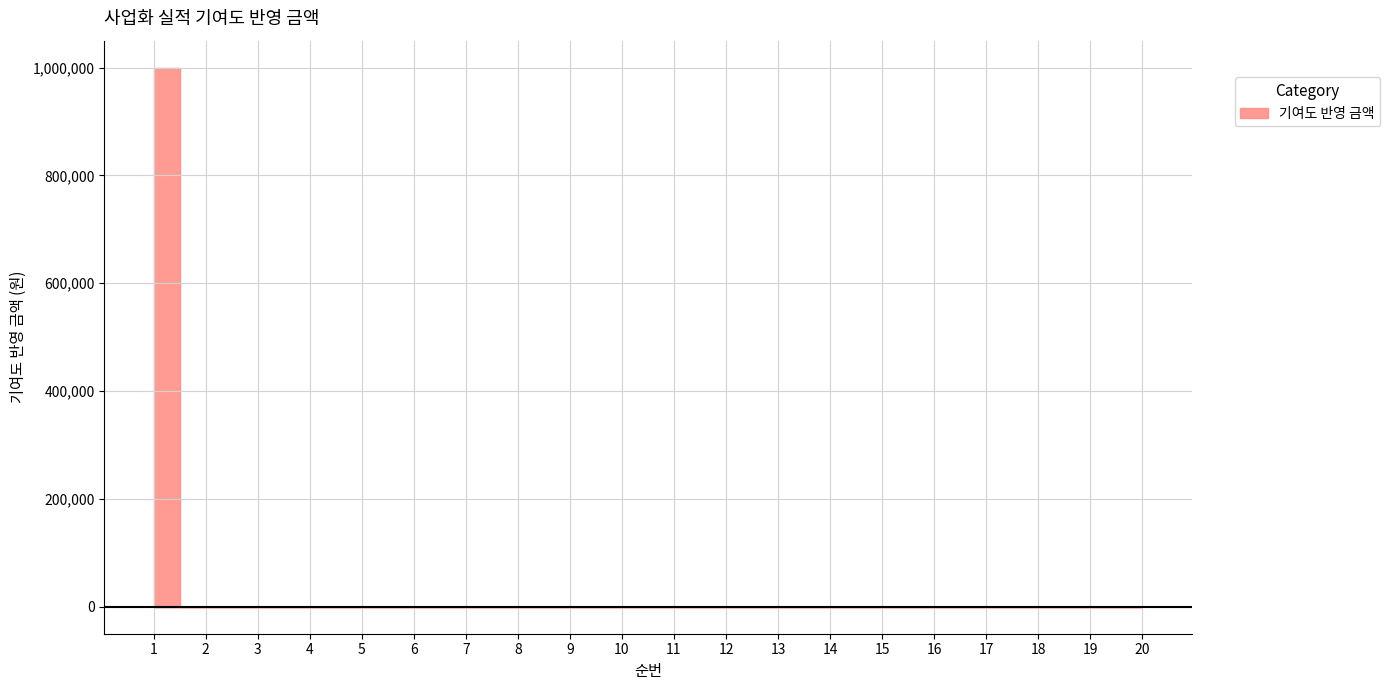

How many lines are shown in the chart?

1